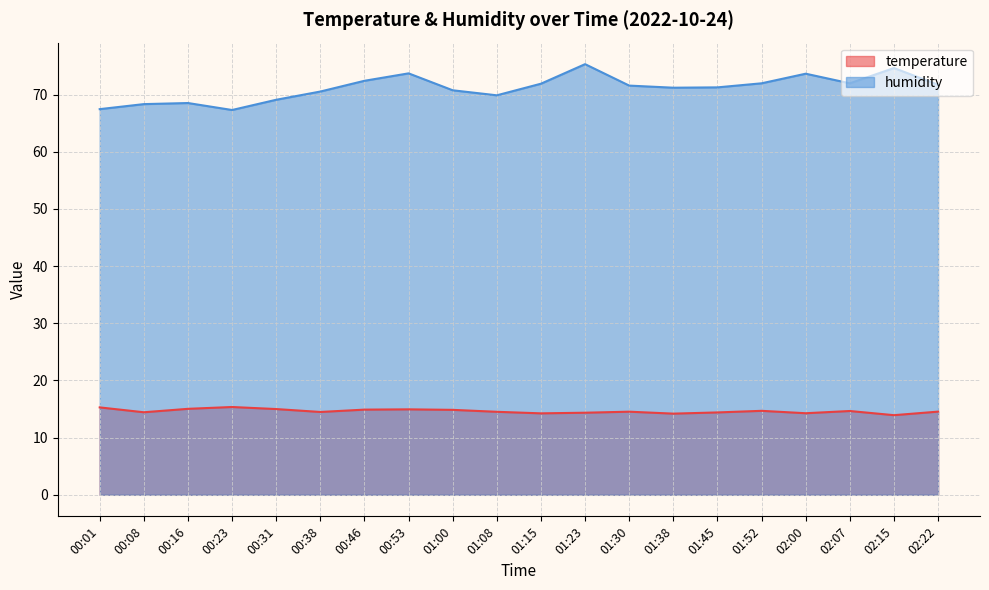

Which series changed the most between 00:08 and 02:22?

humidity